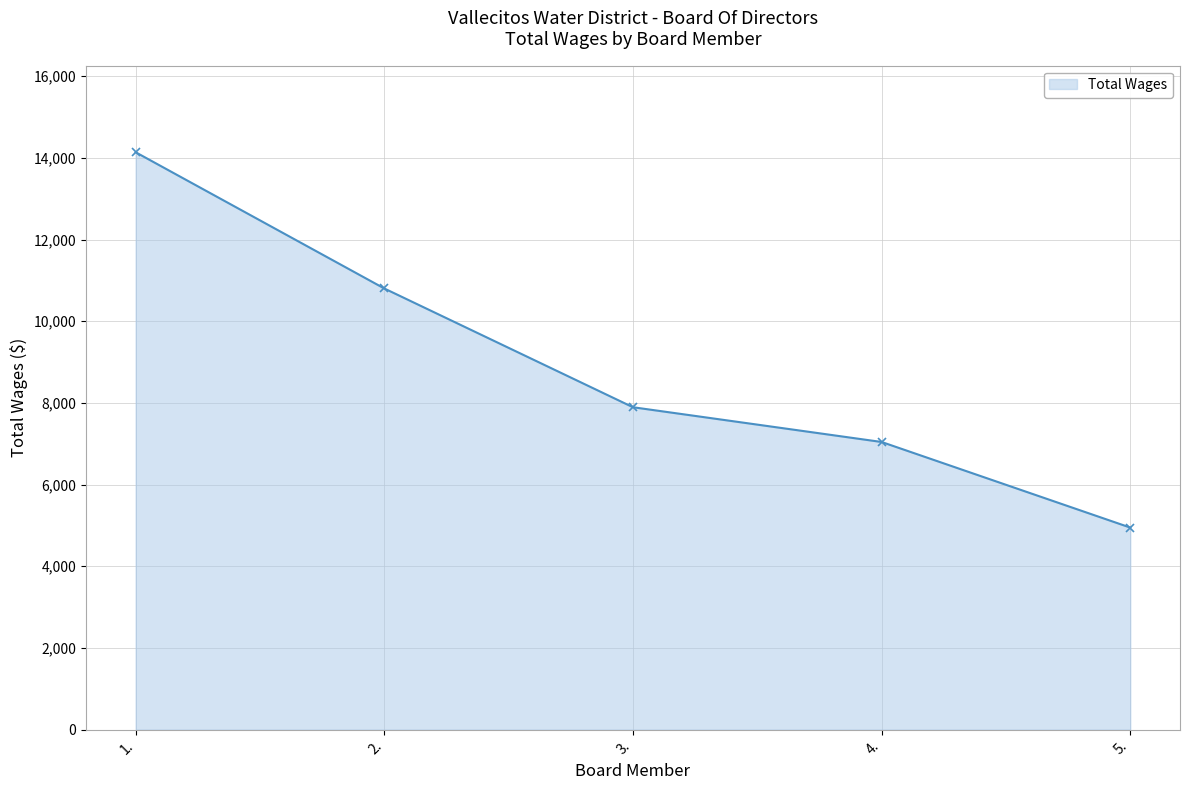

Read the value at 2., to the nearest 50.

10800